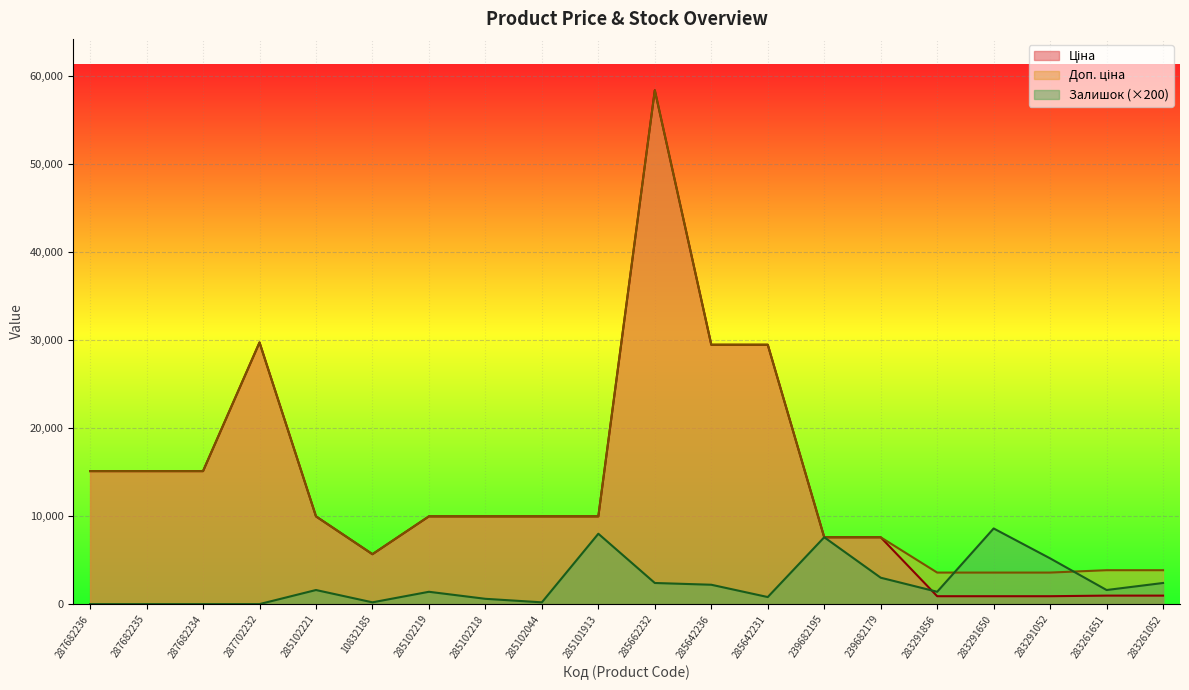

True or false: Доп. ціна and Ціна intersect in this chart.

False